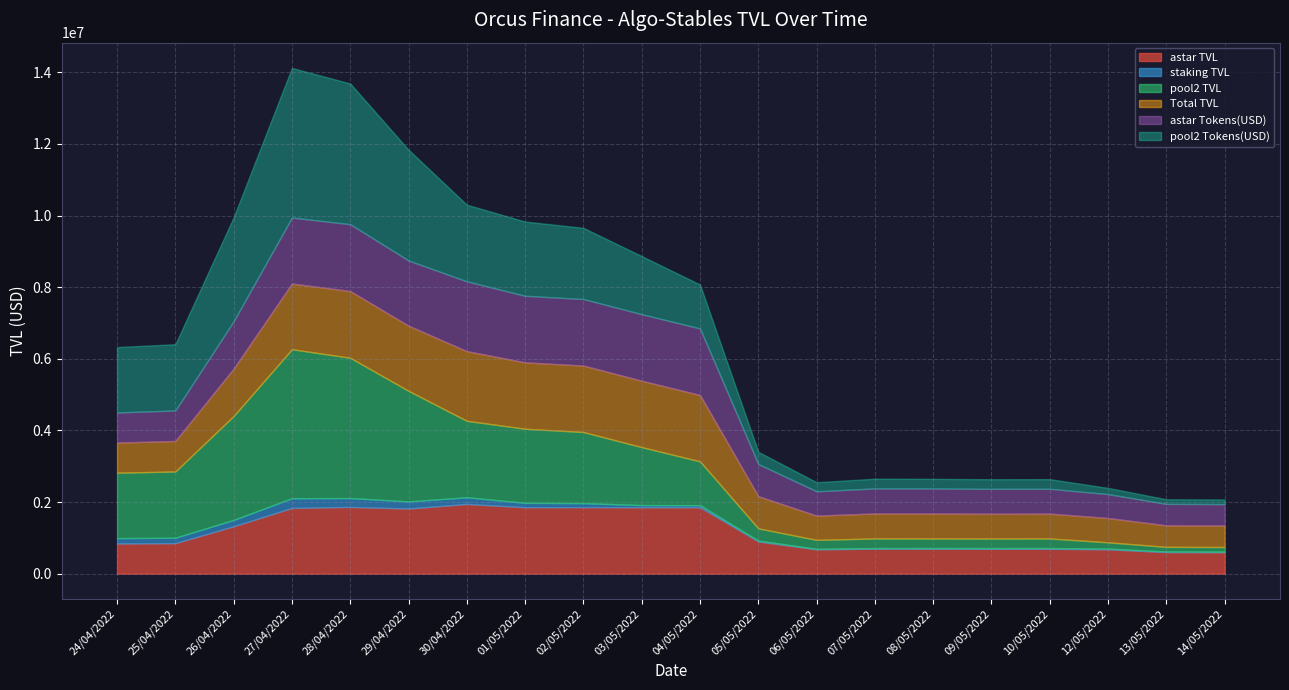

What is the greatest value displayed?

4178309.4